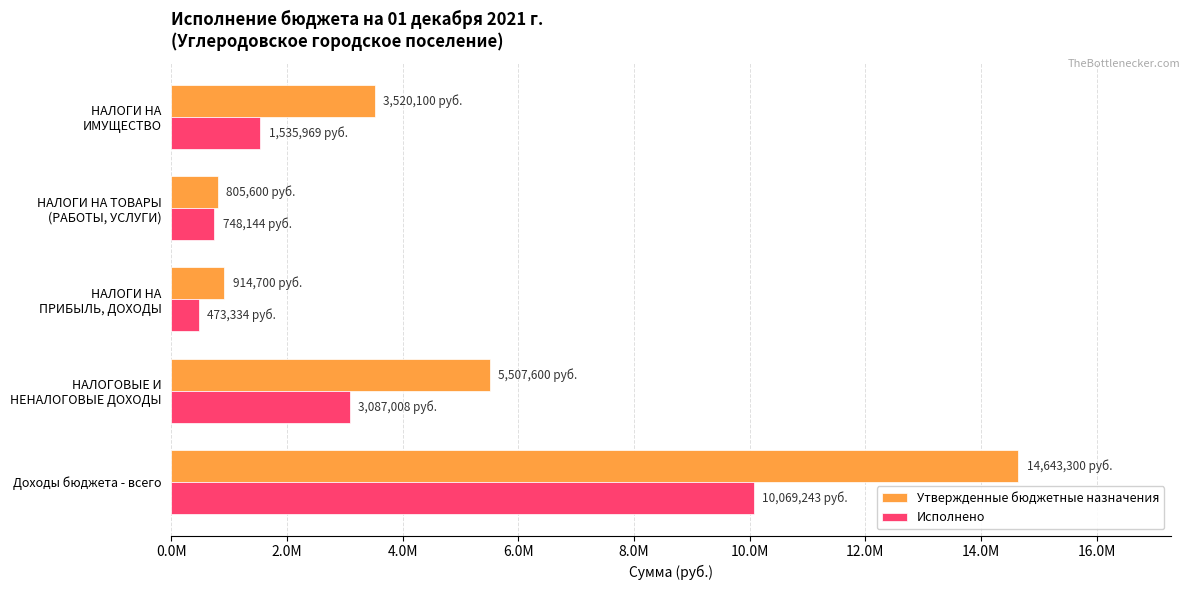

At which label does Исполнено reach its minimum?

НАЛОГИ НА
ПРИБЫЛЬ, ДОХОДЫ